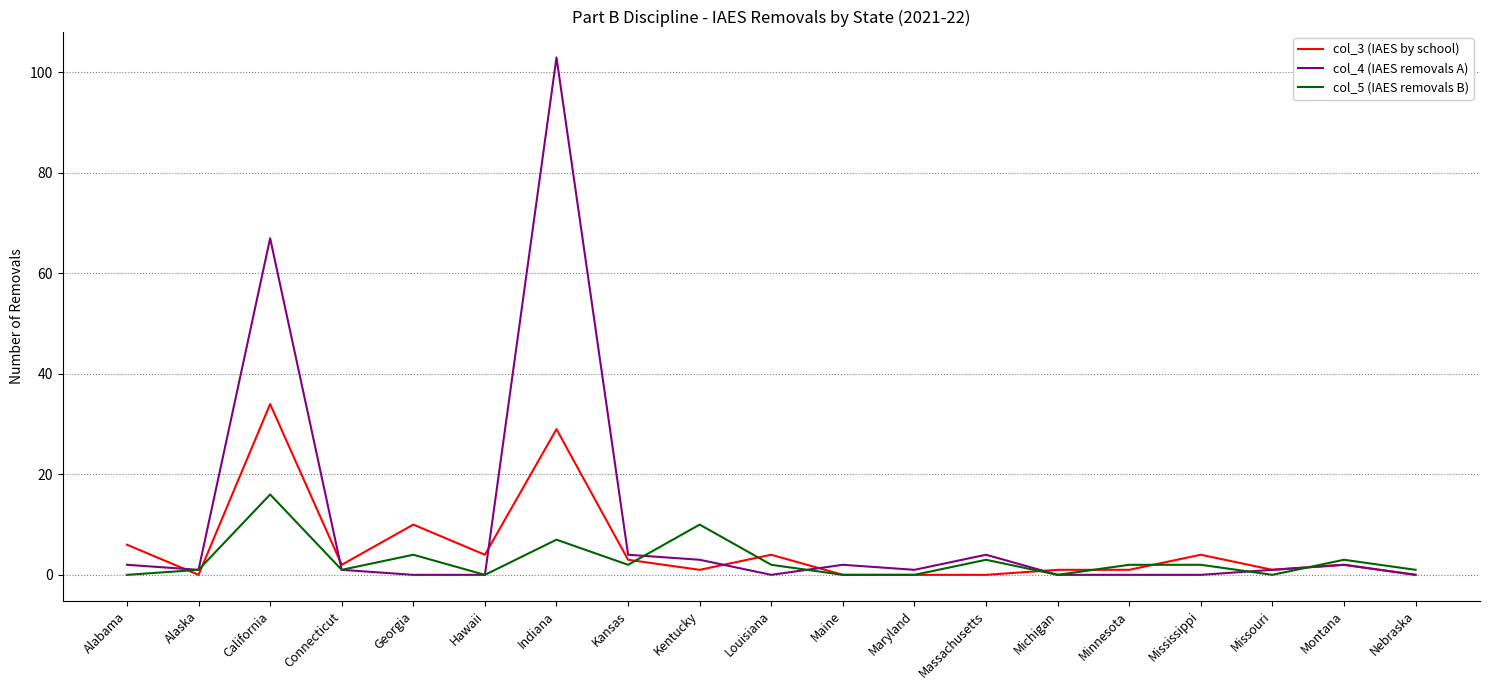

At which category is the sum across all series the highest?

Indiana